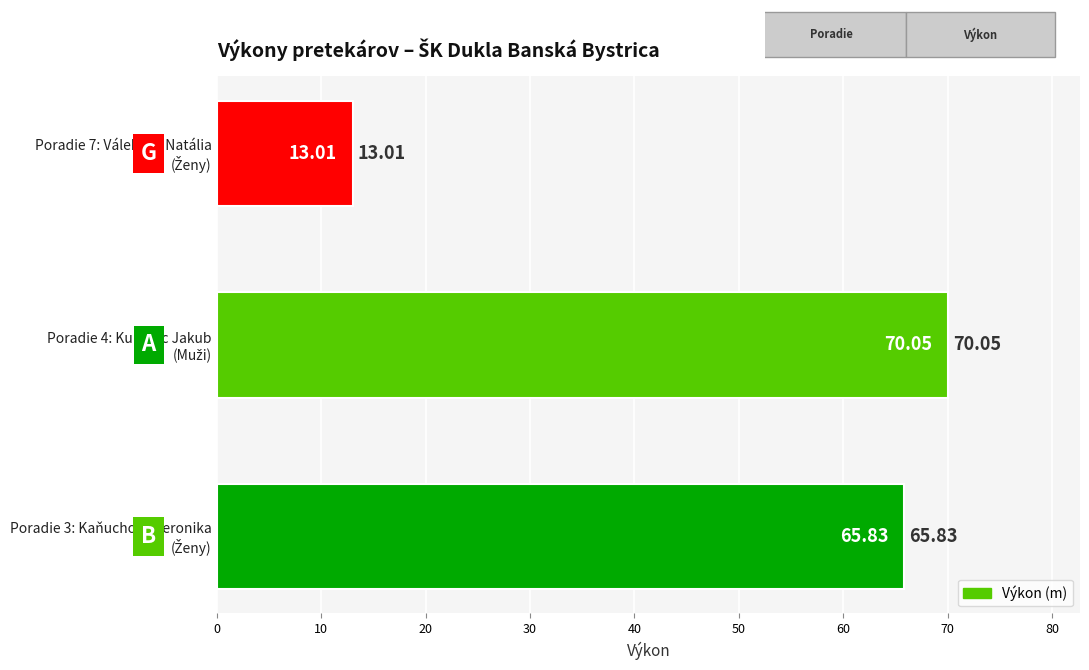

Does the chart contain any negative values?

No